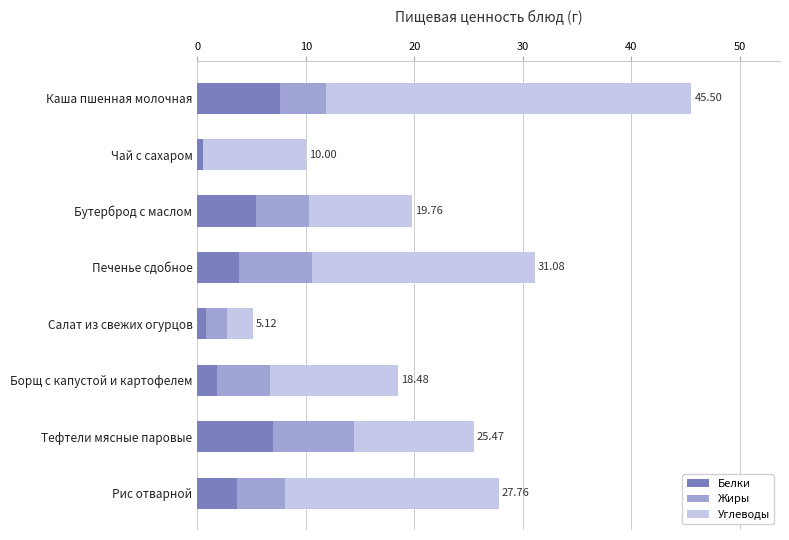

Count the number of categories in the chart.

8